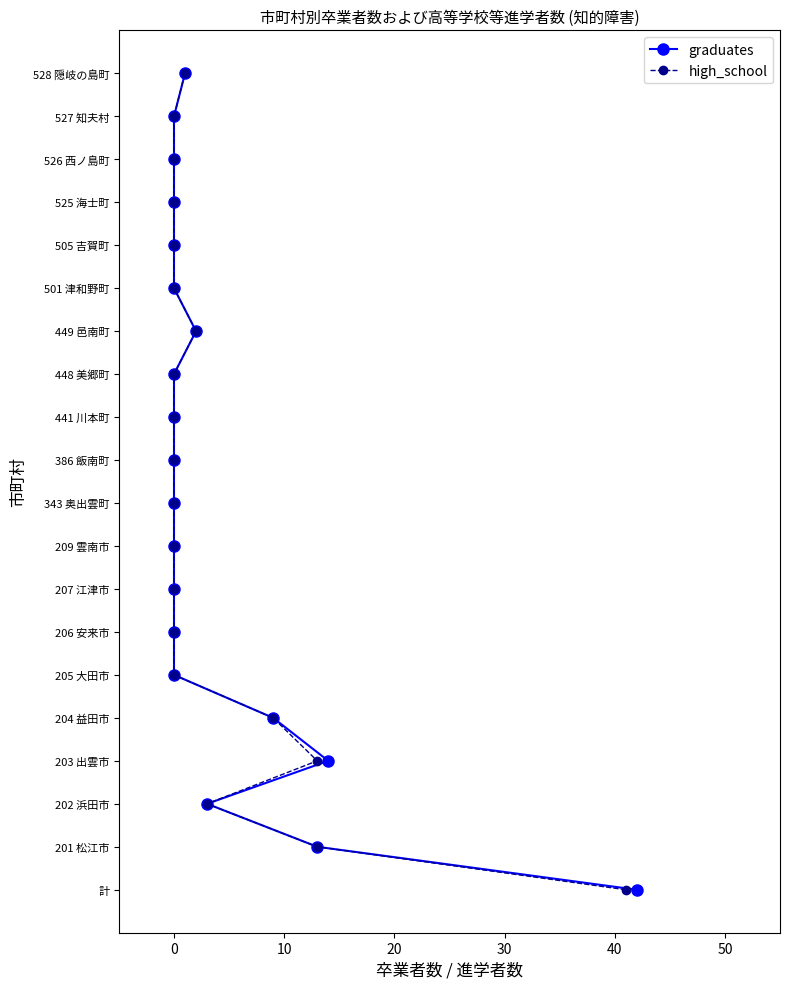

Which series has the widest spread of values?

graduates